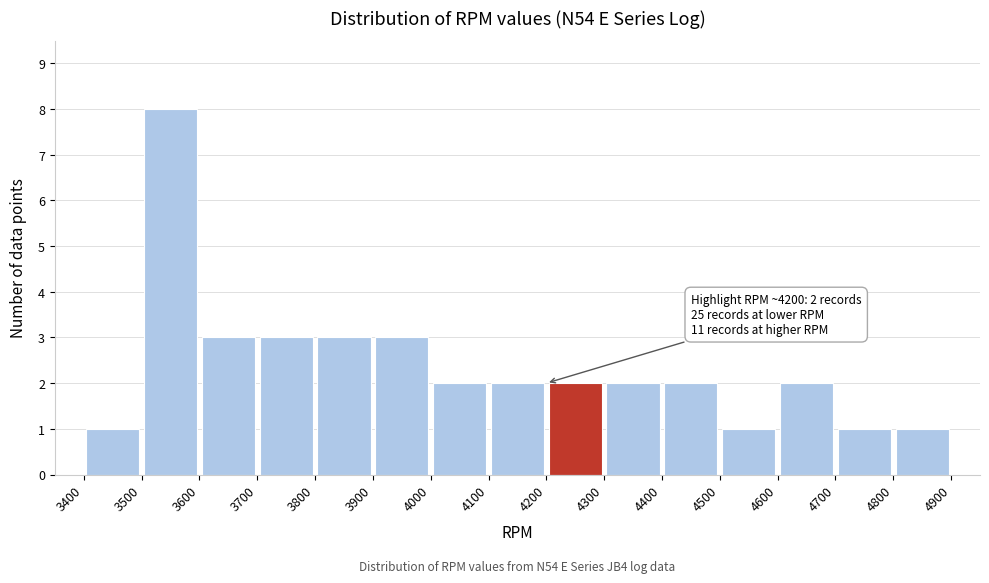

Over which range of the x-axis is the bar tallest?

3500 to 3600